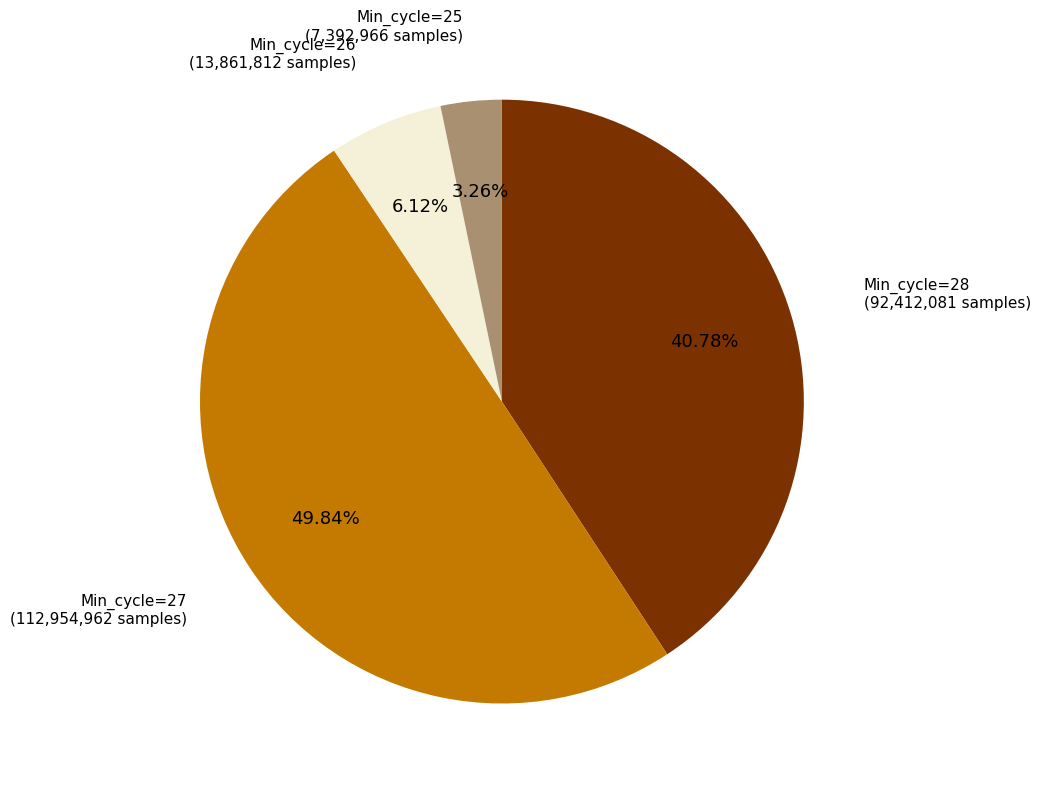

True or false: Min_cycle=26 accounts for 32% of the total.

False